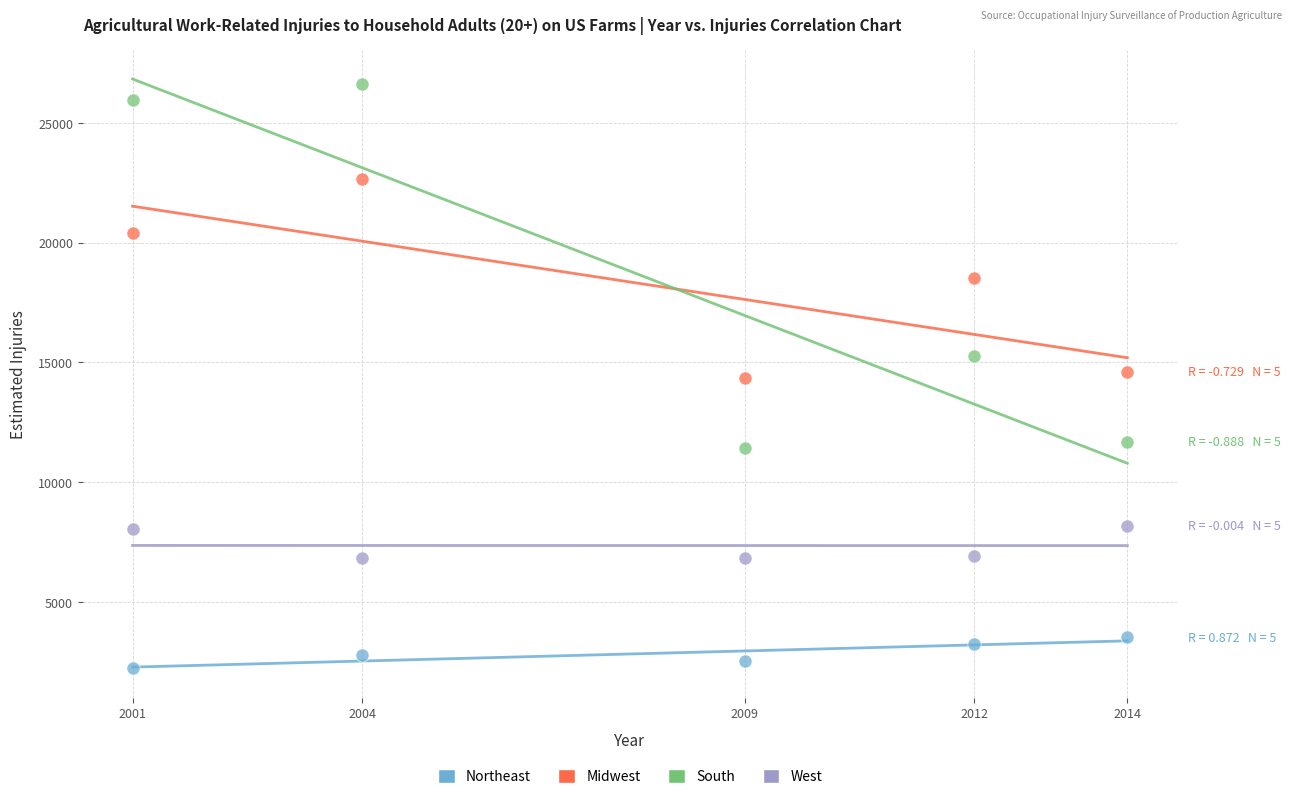

In the South series, what Y value is closest to 19039?

15264